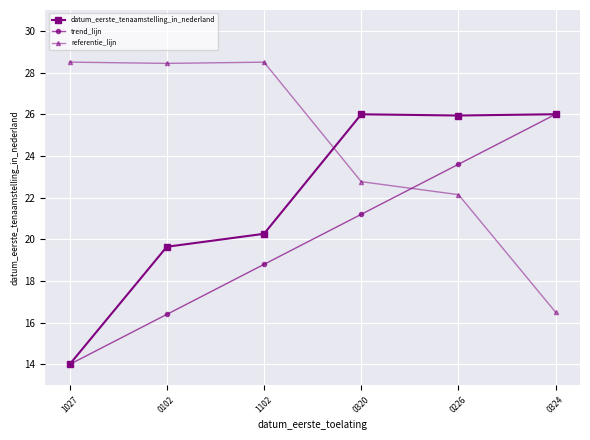

List the series in order of their overall mean, lowest first.

trend_lijn, datum_eerste_tenaamstelling_in_nederland, referentie_lijn